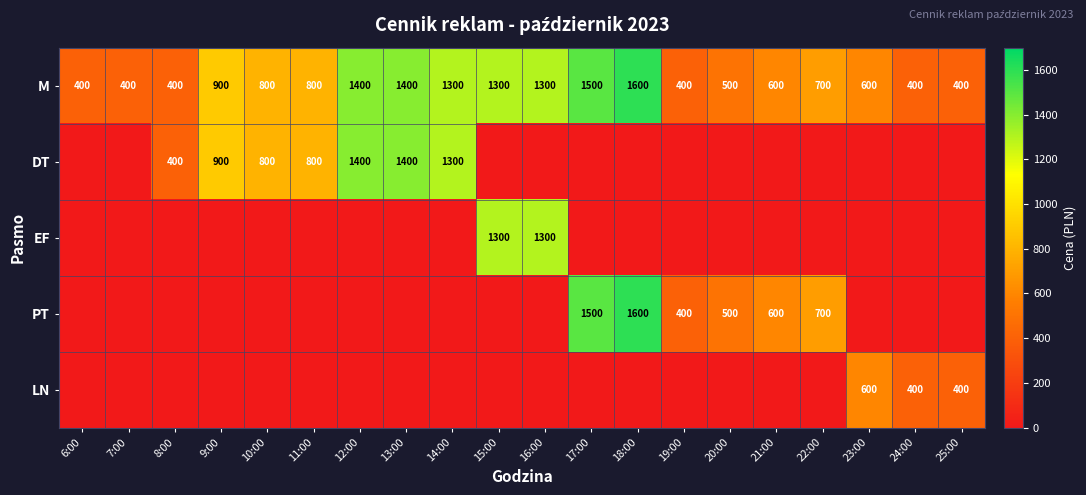

What is the sum of all M values?

17100